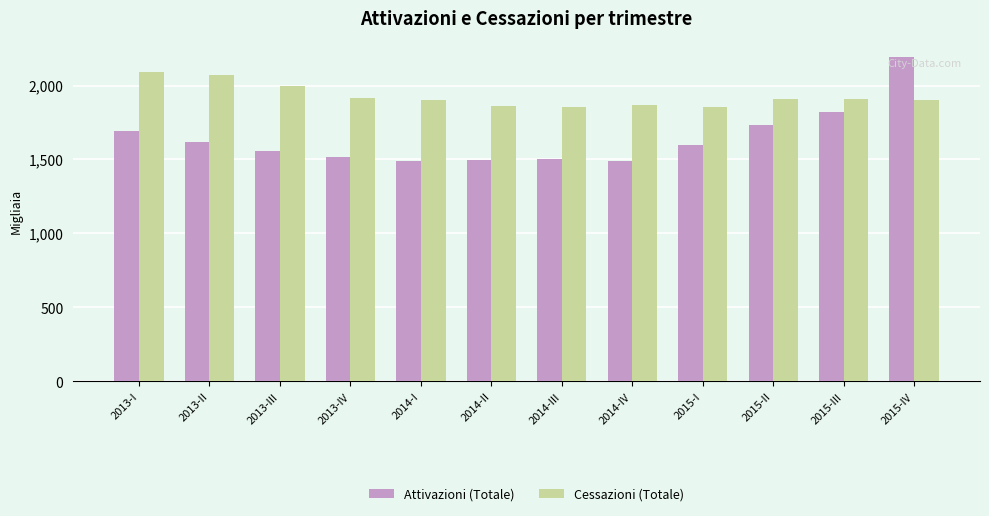

Is it true that Cessazioni (Totale) equals 1853 at 2015-I?

True